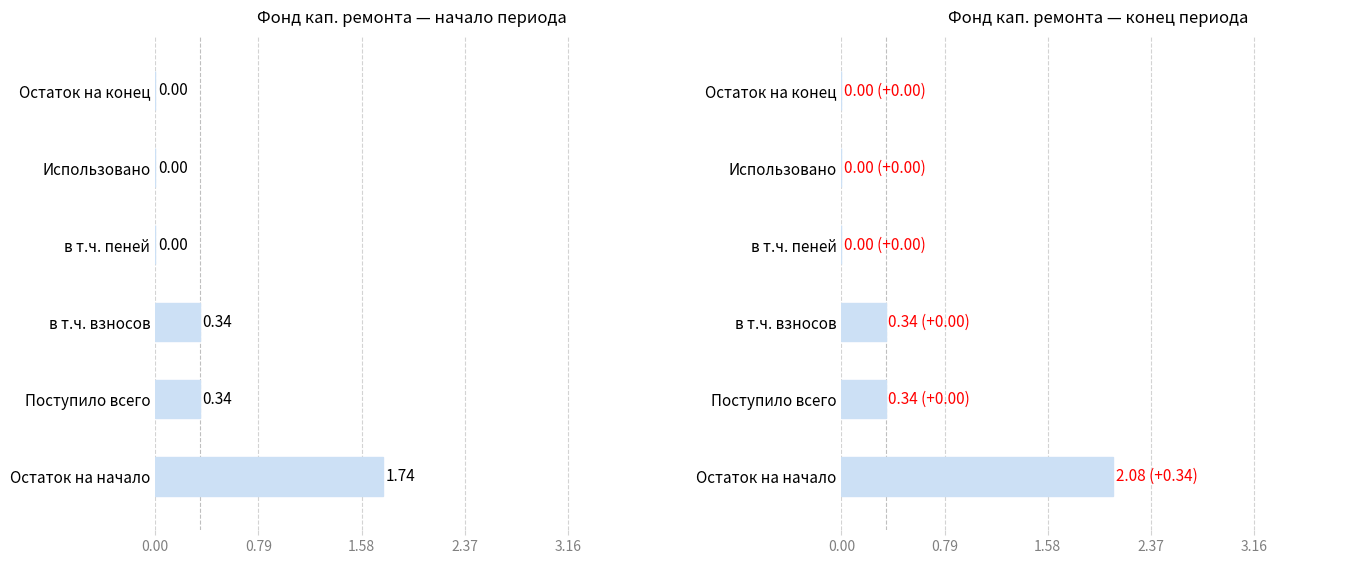

What is the total value across all series at Остаток на начало?

3.8